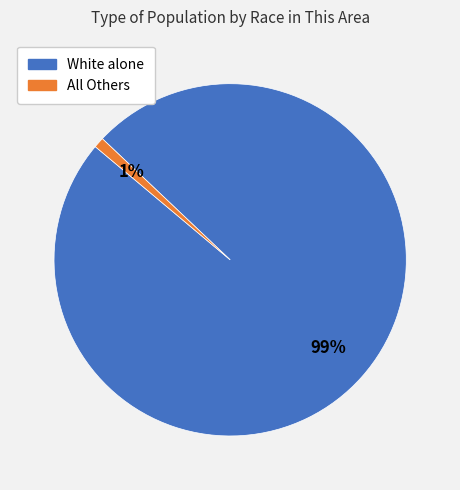

Which slice is the smallest?

All Others